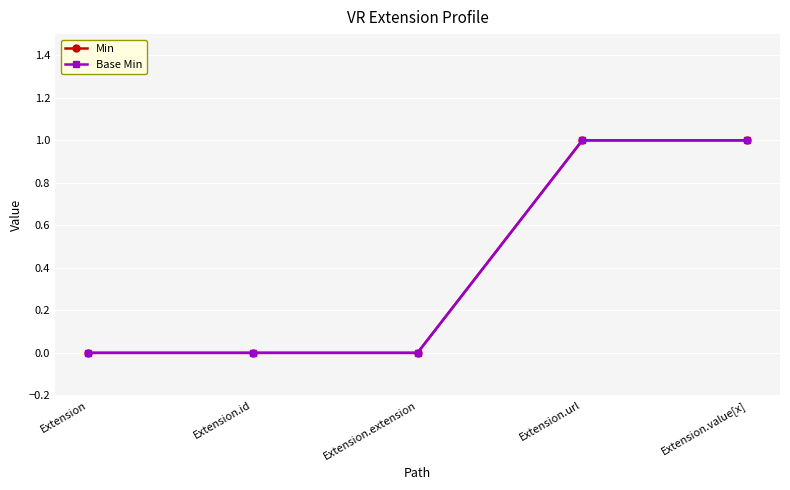

Between Extension and Extension.extension, which is larger?

Extension